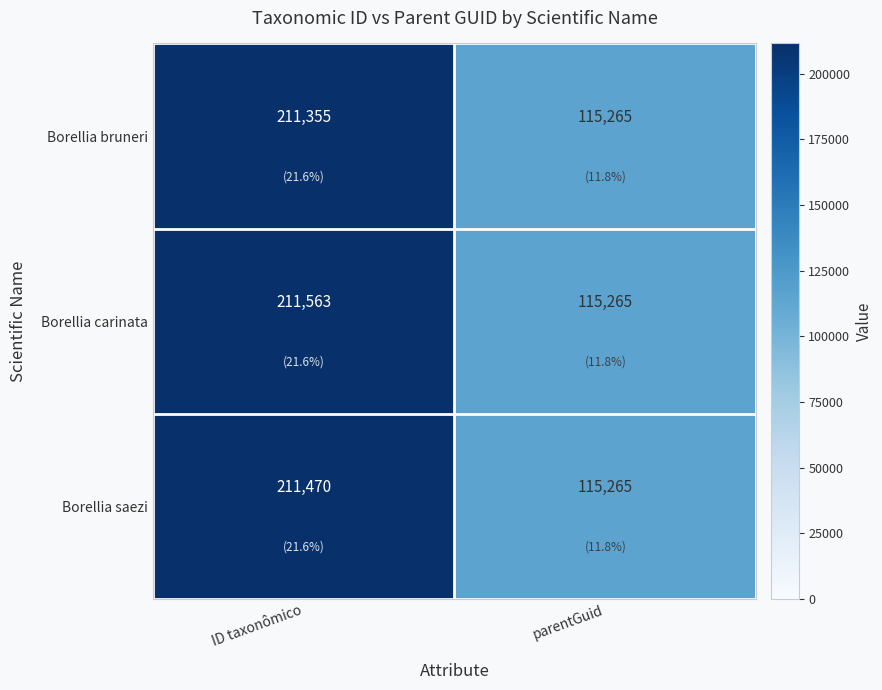

Is it true that Borellia saezi equals 211470 at ID taxonômico?

True